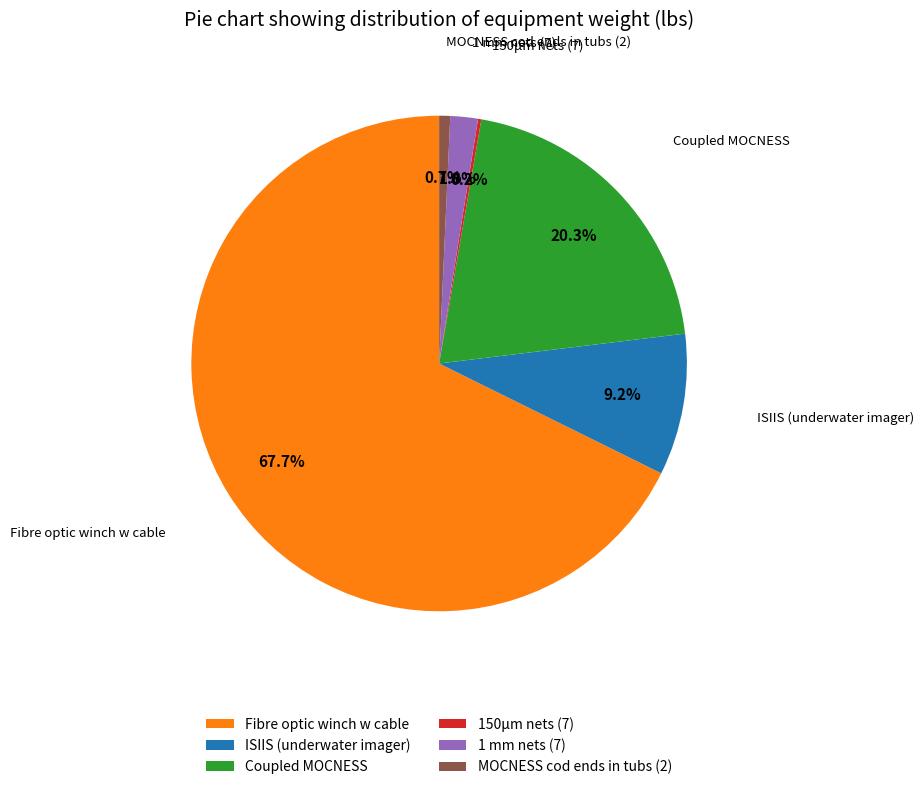

What is the largest slice in the pie chart?

Fibre optic winch w cable